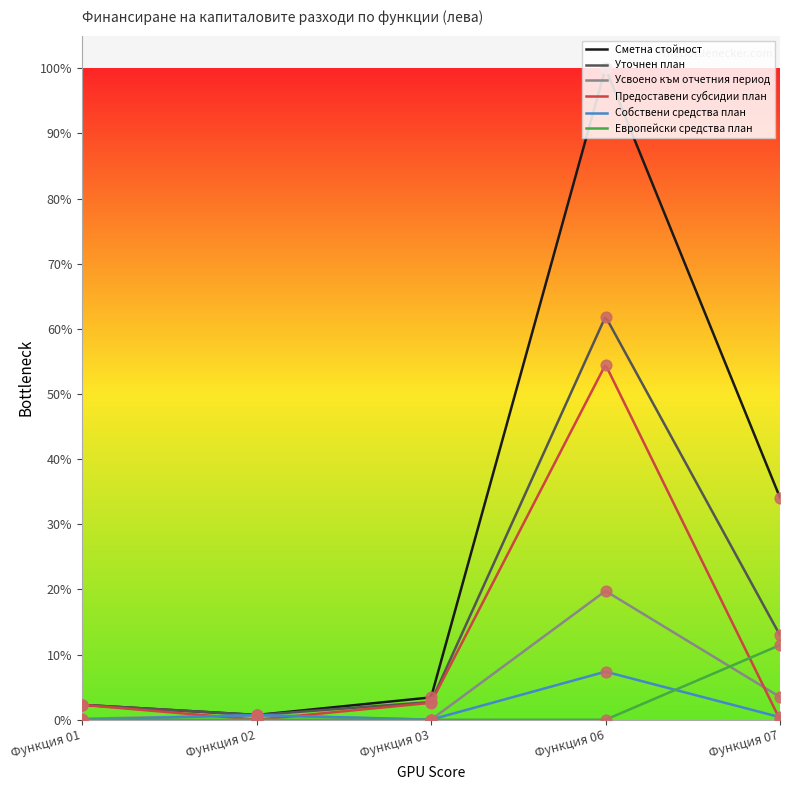

What is the total value across all series at Функция 06?

15416461